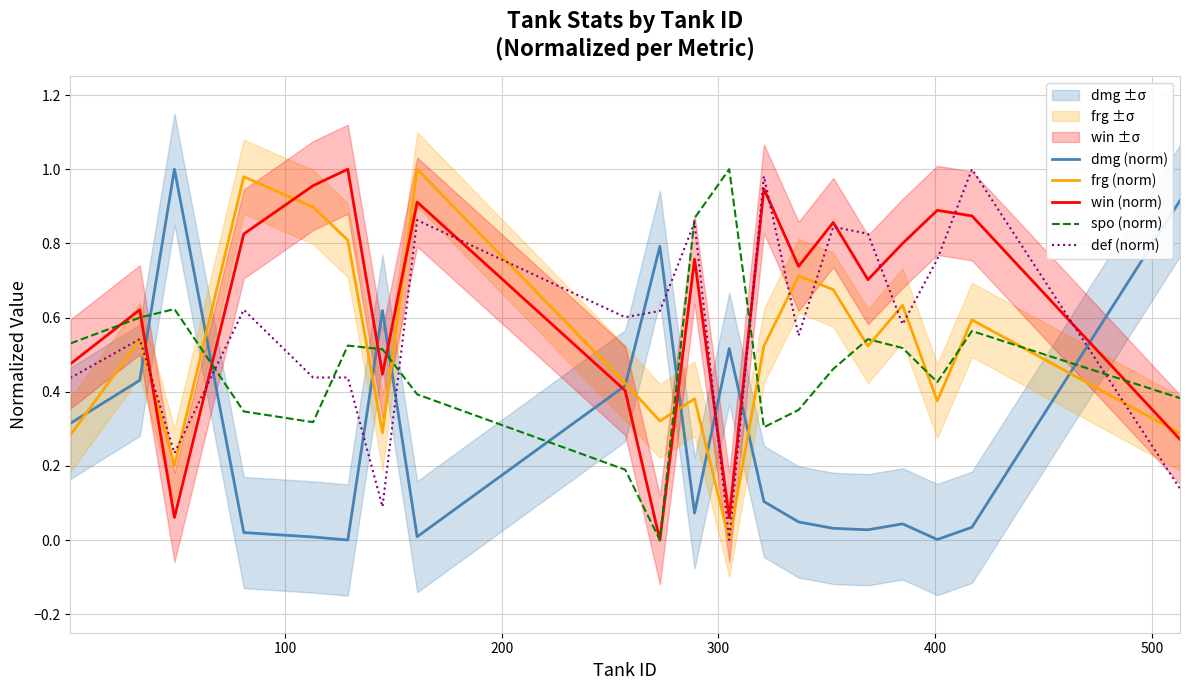

How many times do dmg (norm) and spo (norm) cross each other?

7